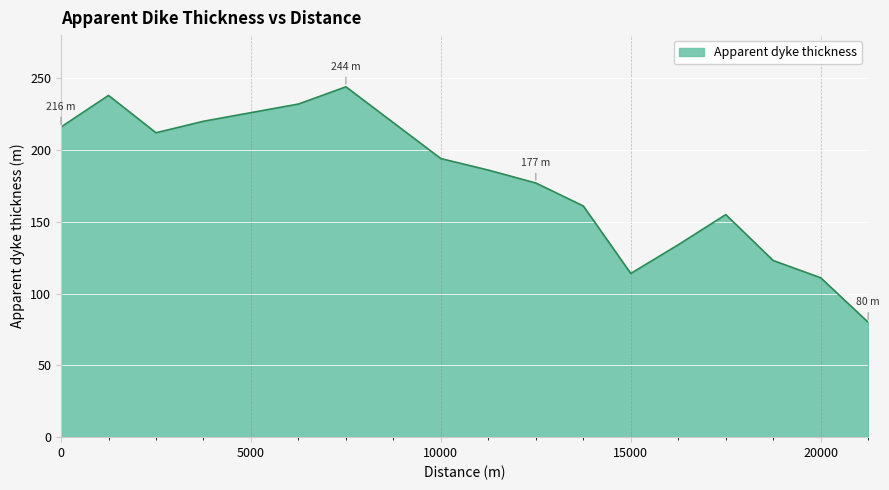

How many interior local peaks (higher than both neighbors) does the data have?

3